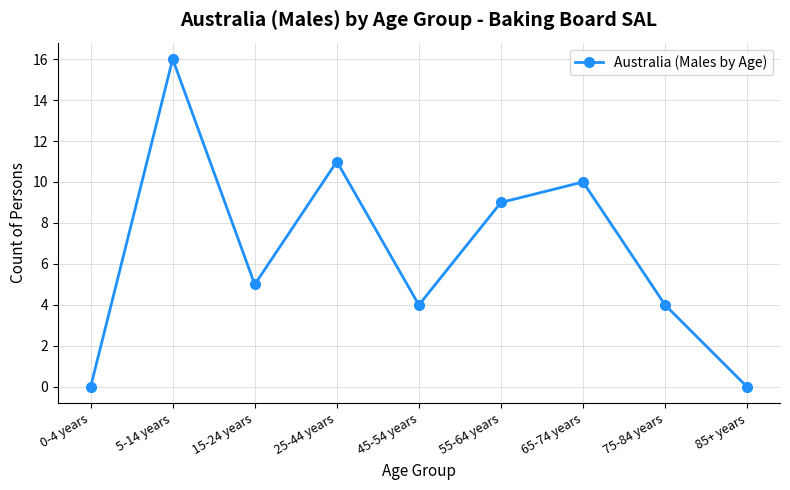

What is the label of the 3rd point from the left?

15-24 years